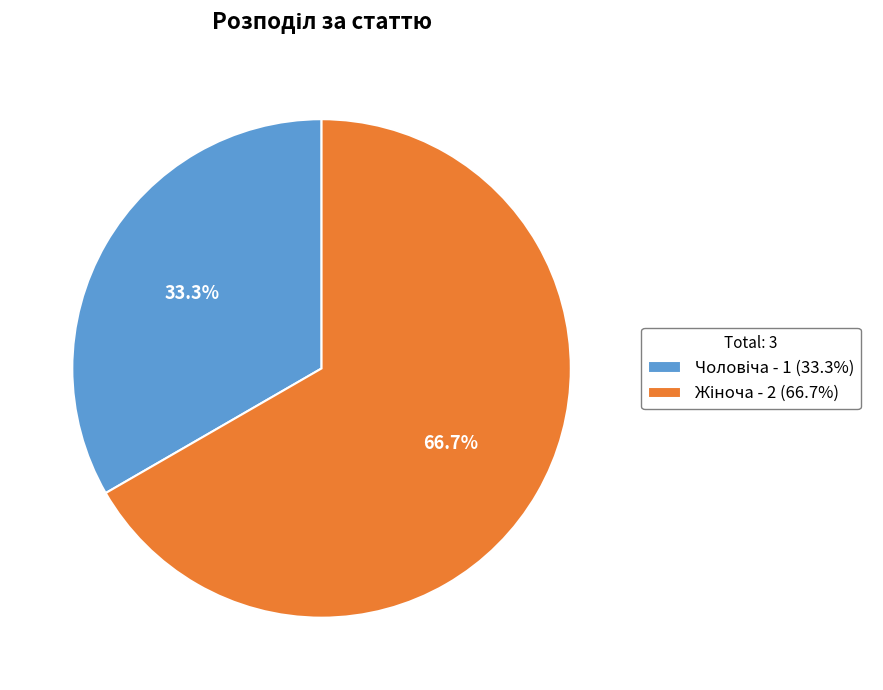

Does any single category account for the majority?

Yes